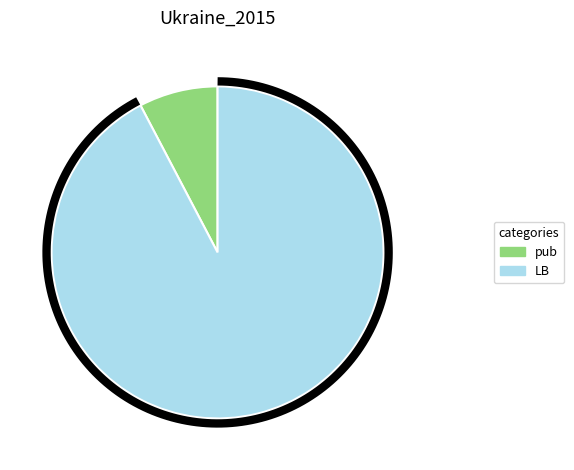

Combined, do pub and LB account for over 50%?

Yes